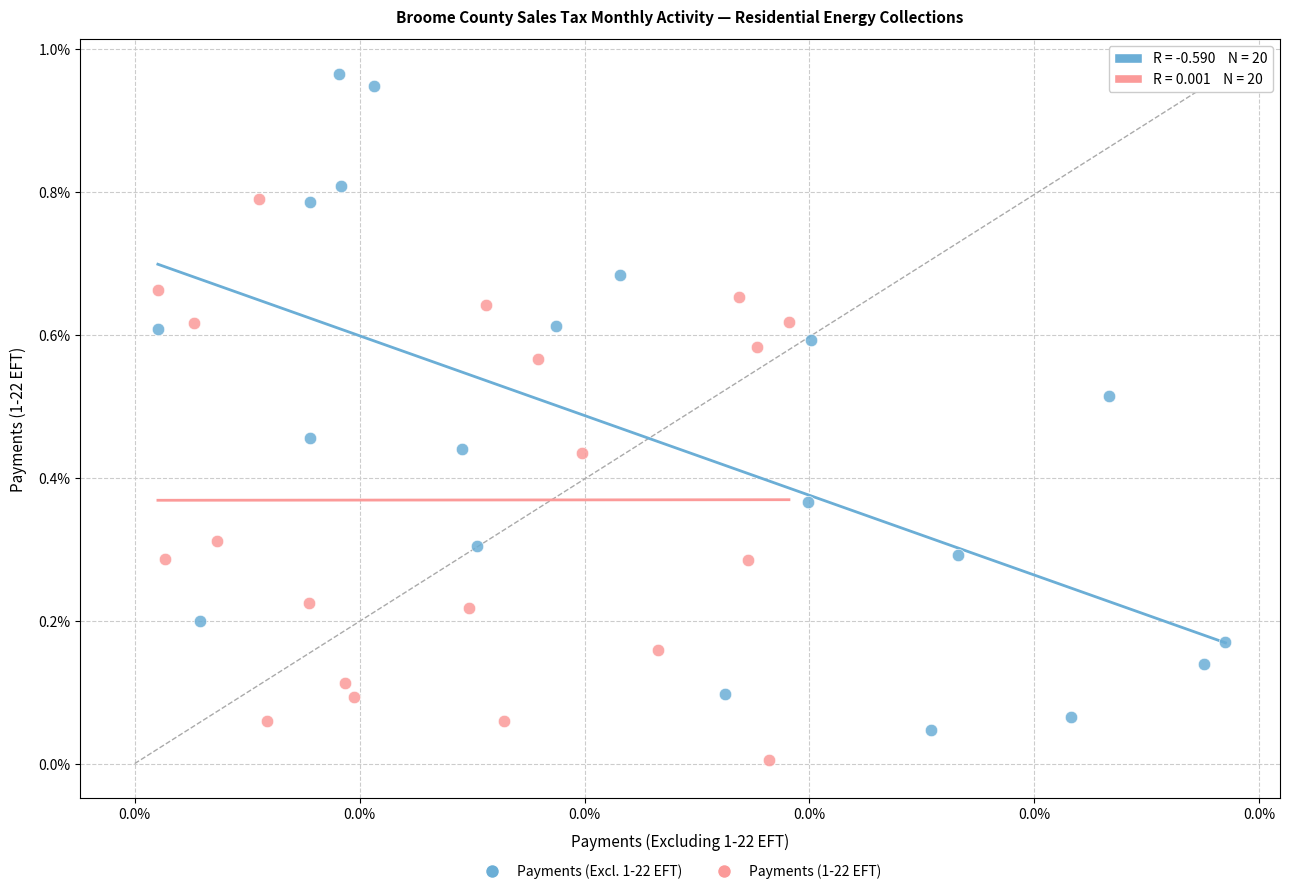

Which series has the largest Y range (max minus min)?

Payments (Excl. 1-22 EFT)